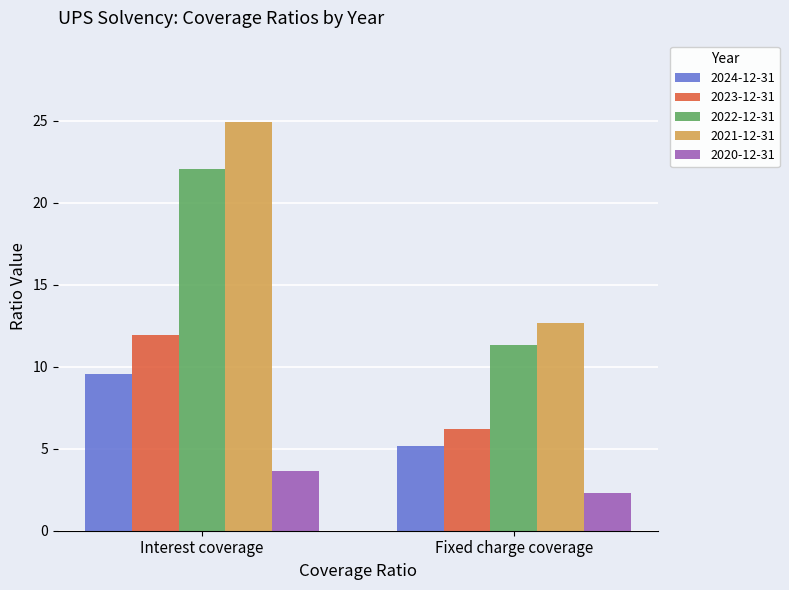

How many bars are there in total?

10